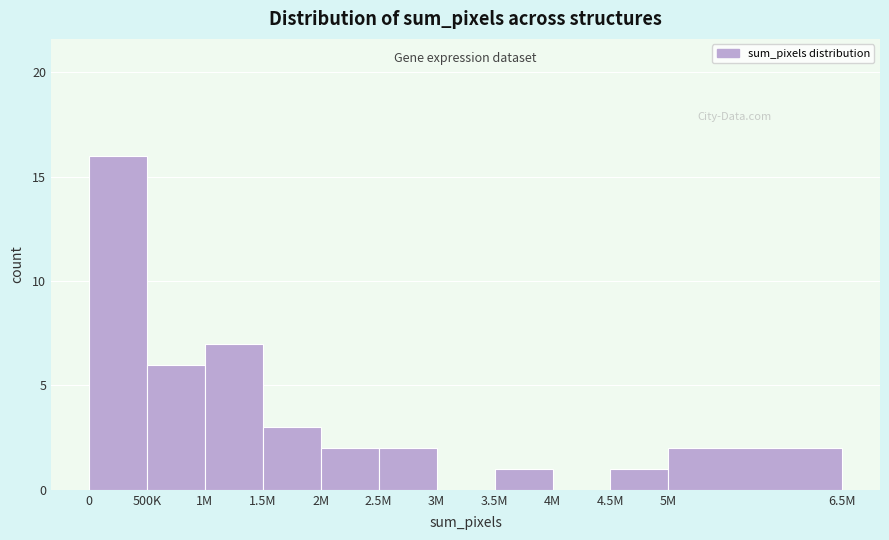

Reading right to left, extract all data points from this chart.

5M=2	4.5M=1	4M=0	3.5M=1	3M=0	2.5M=2	2M=2	1.5M=3	1M=7	500K=6	0=16